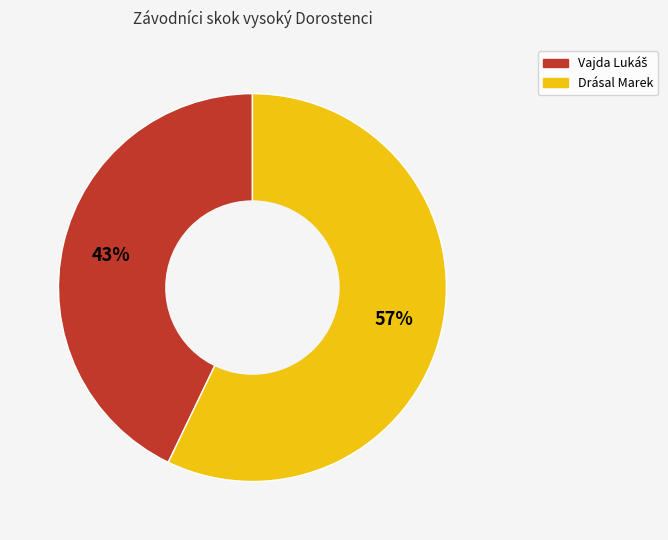

Is Drásal Marek the majority of the pie?

Yes